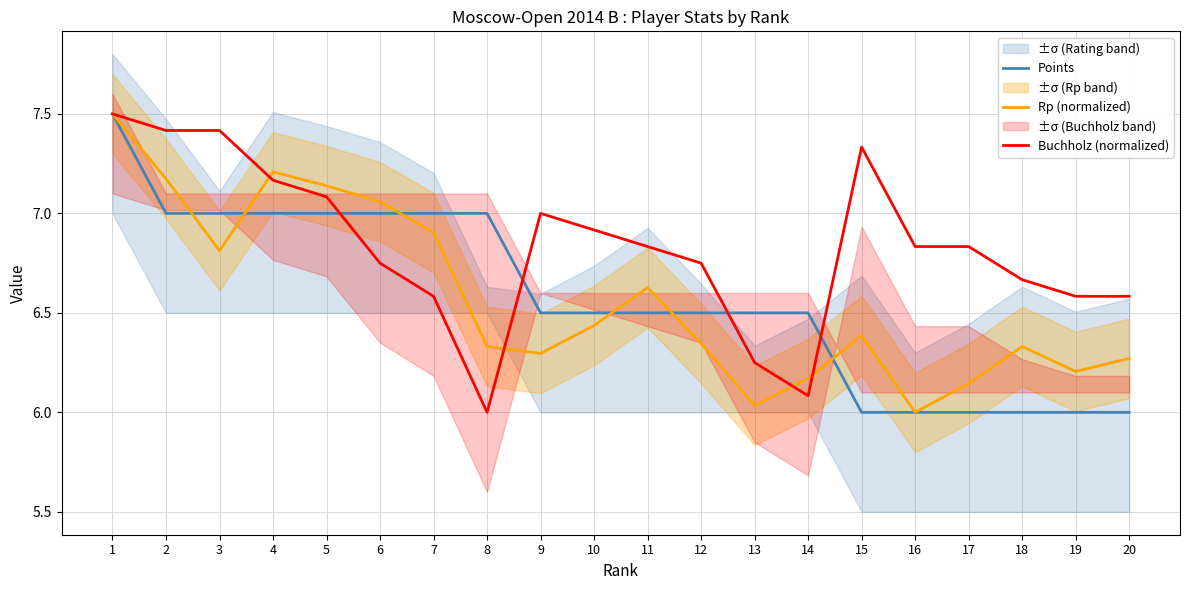

The value of Rp (normalized) at 19 is 6.2. True or false?

True